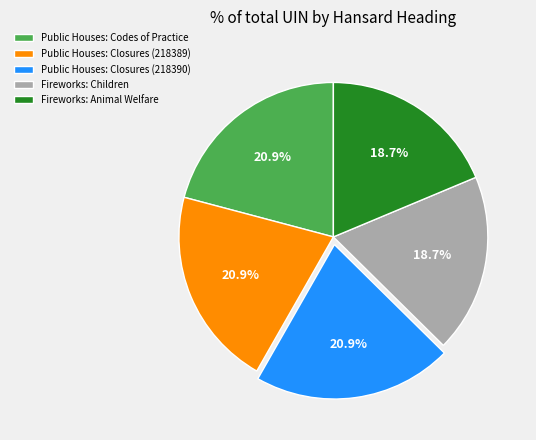

Does any single category account for the majority?

No